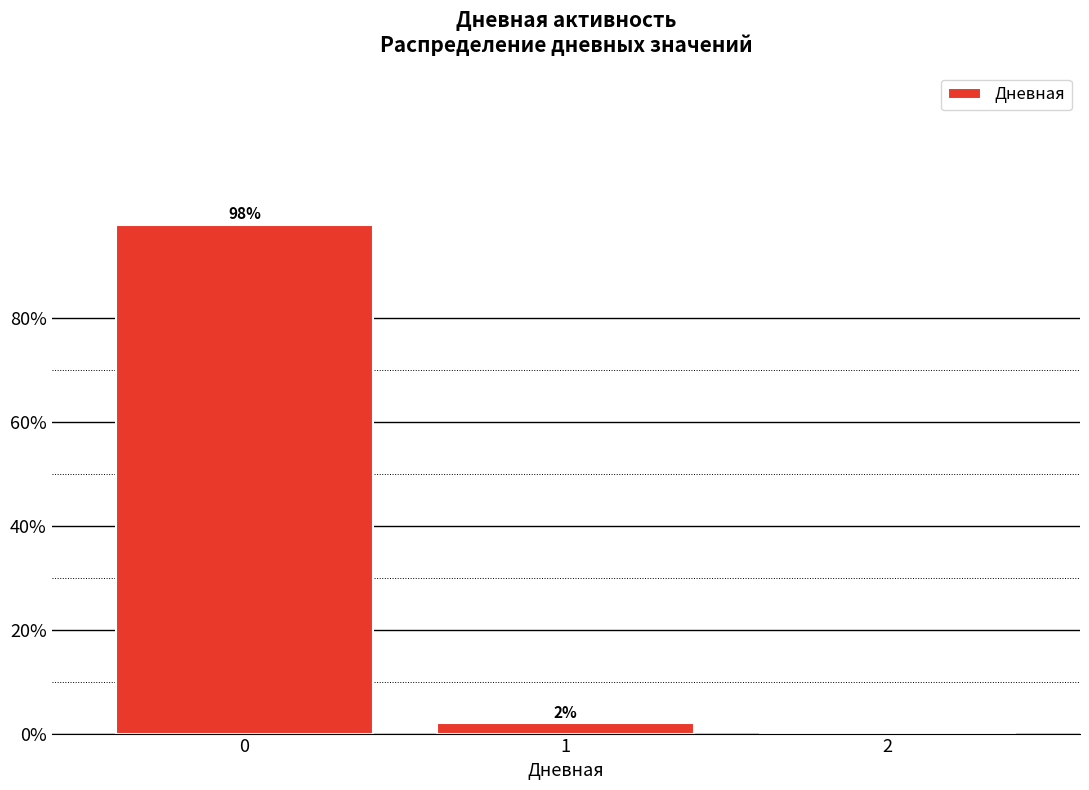

Reading left to right, list all the values displayed in this chart.

0=98	1=2	2=0